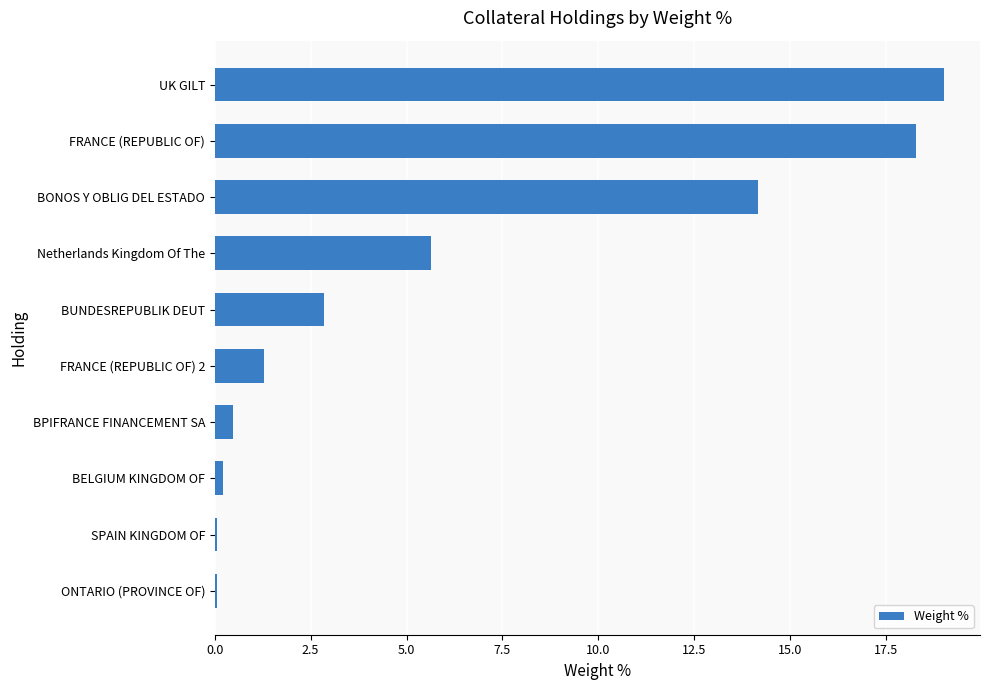

What is the sum of all values?

62.0